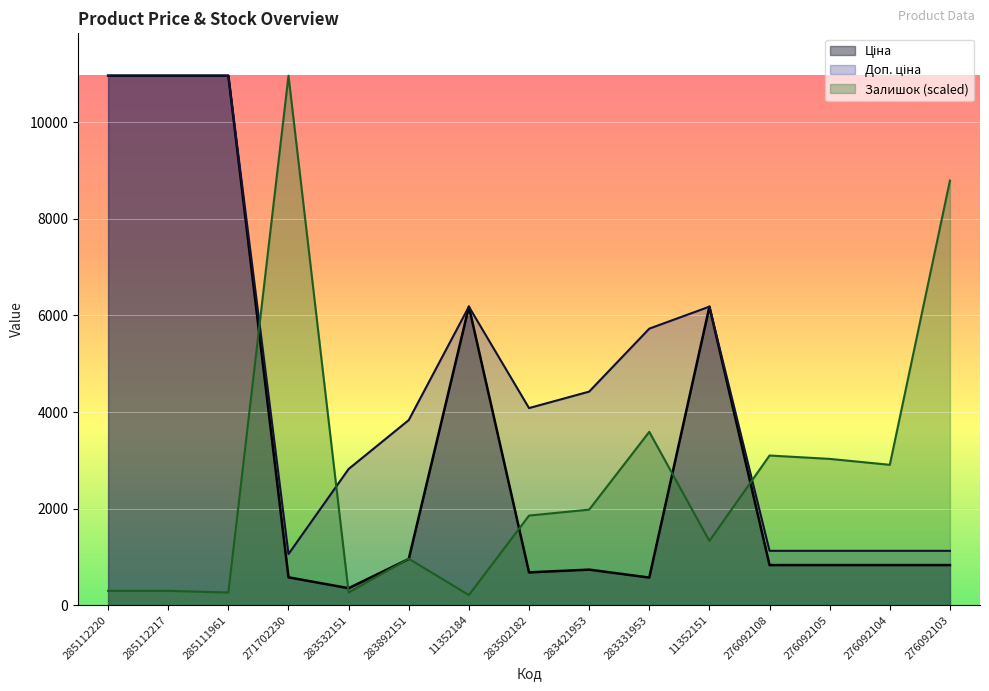

How many values in the Доп. ціна series exceed 4082?

8